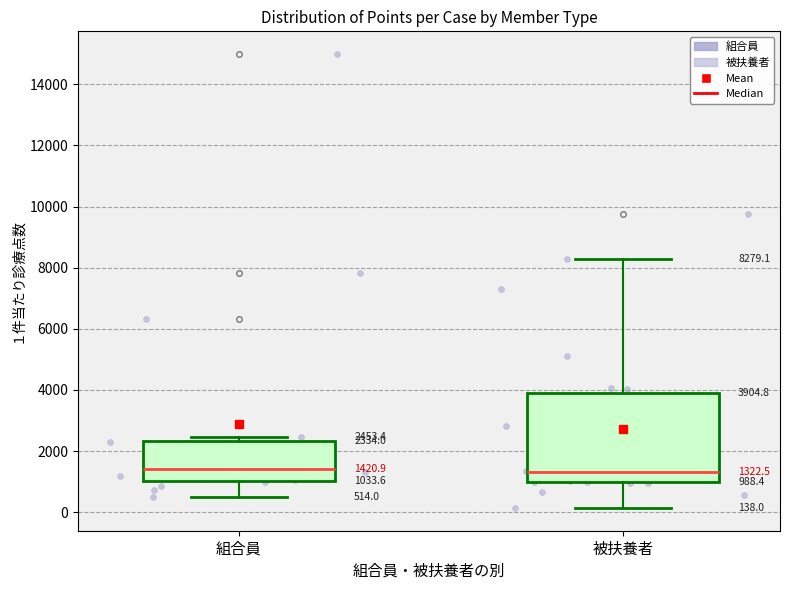

Comparing the boxes themselves (not the whiskers), which one is the tallest?

被扶養者